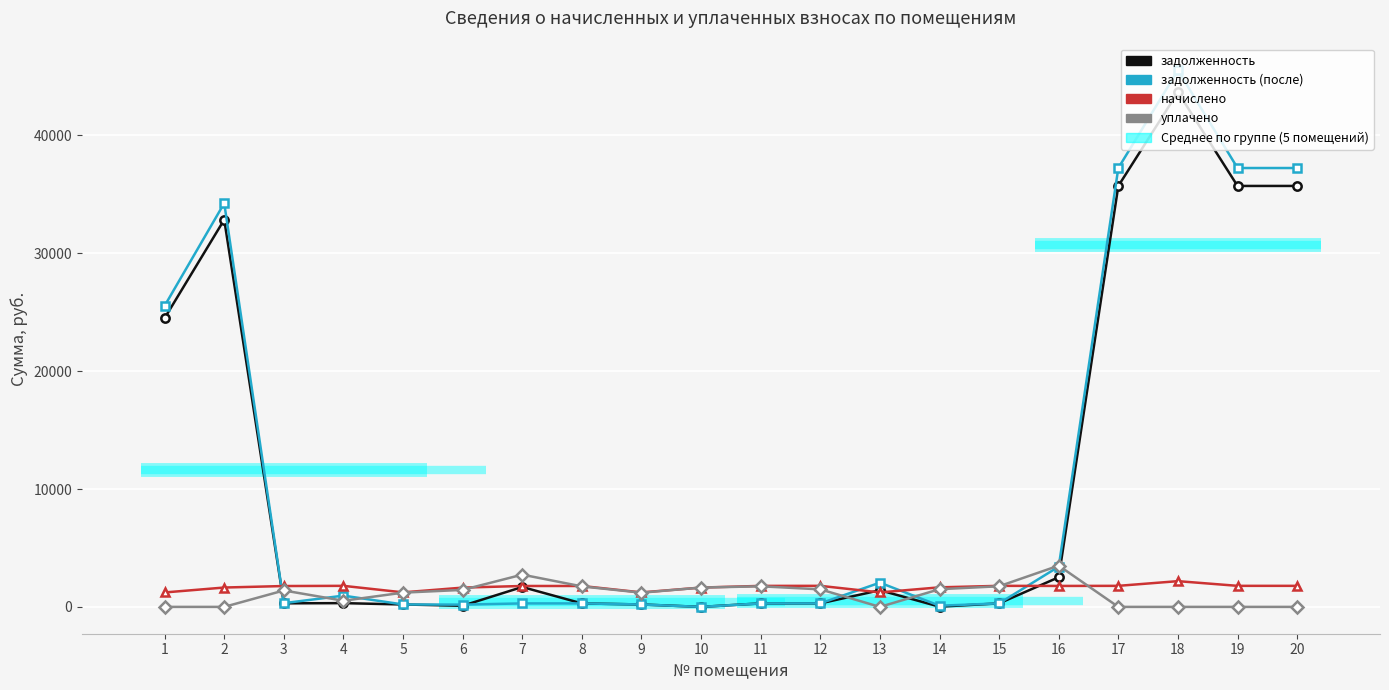

What is the lowest value of the начислено series?

1225.2